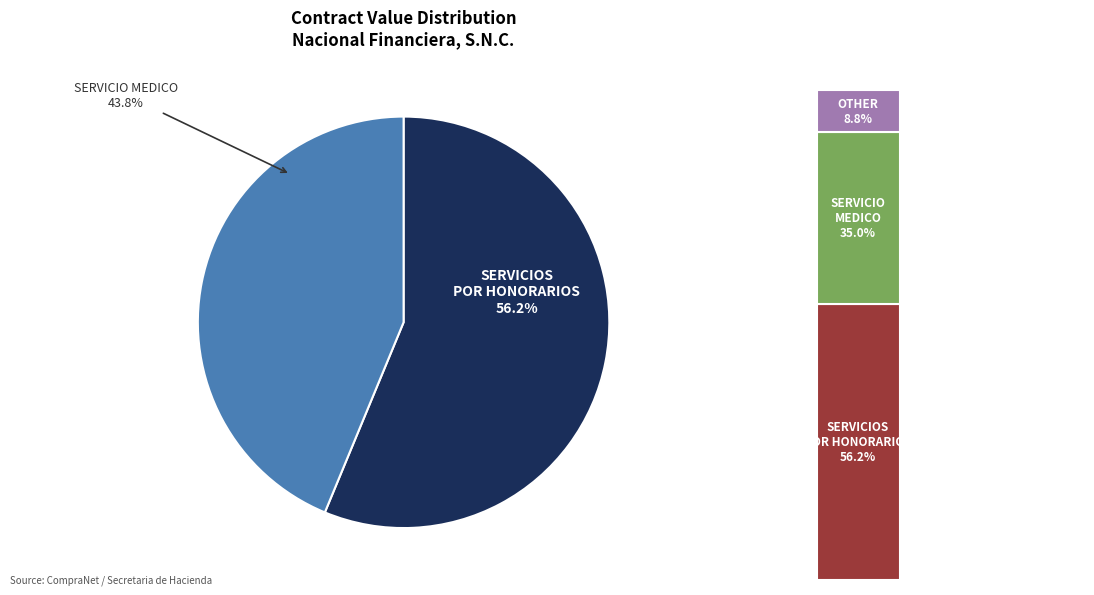

How many slices are in this pie chart?

2